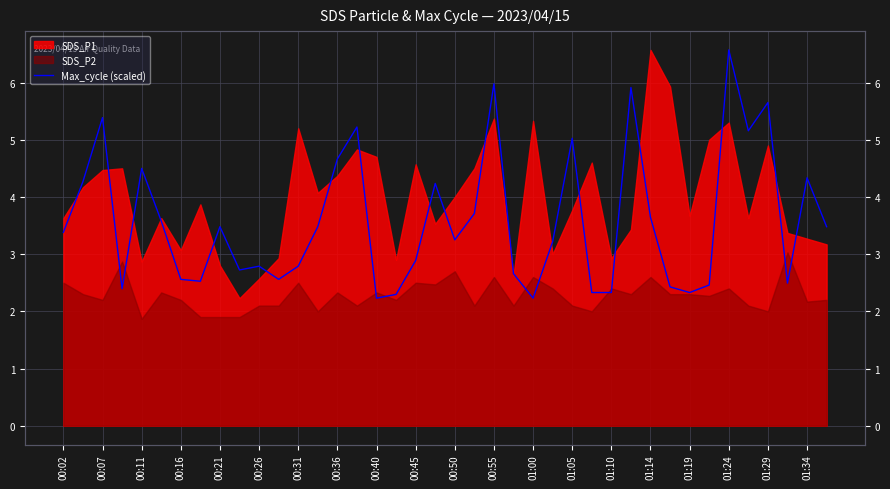

What is the difference between the maximum and second lowest values?

4.3